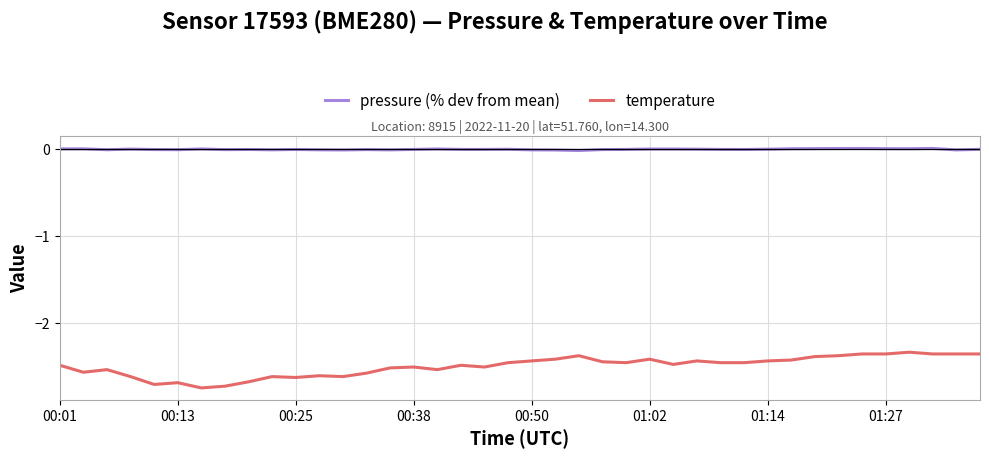

List the series in order of their peak value, lowest first.

temperature, pressure (% dev from mean)